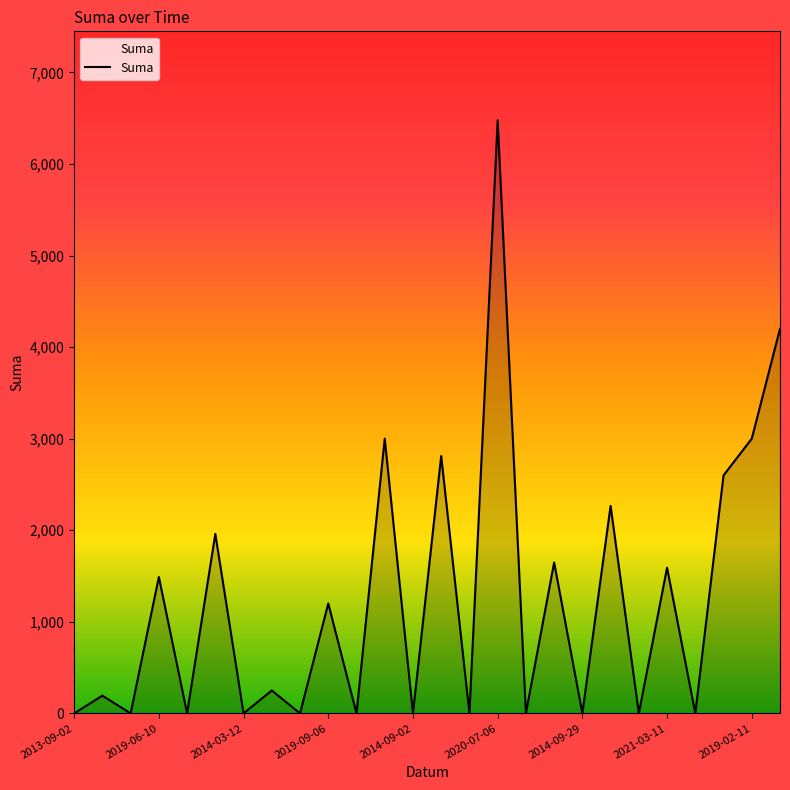

What is the maximum value shown in the chart?

6476.9